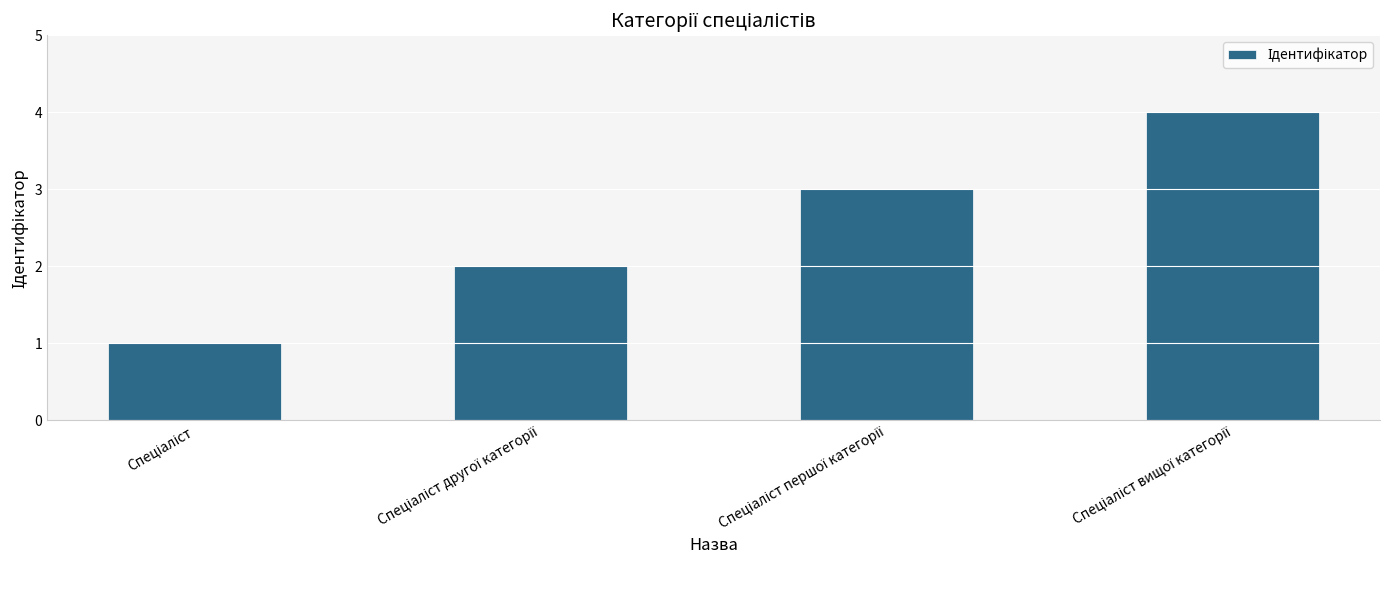

How many values are between 2 and 4?

3